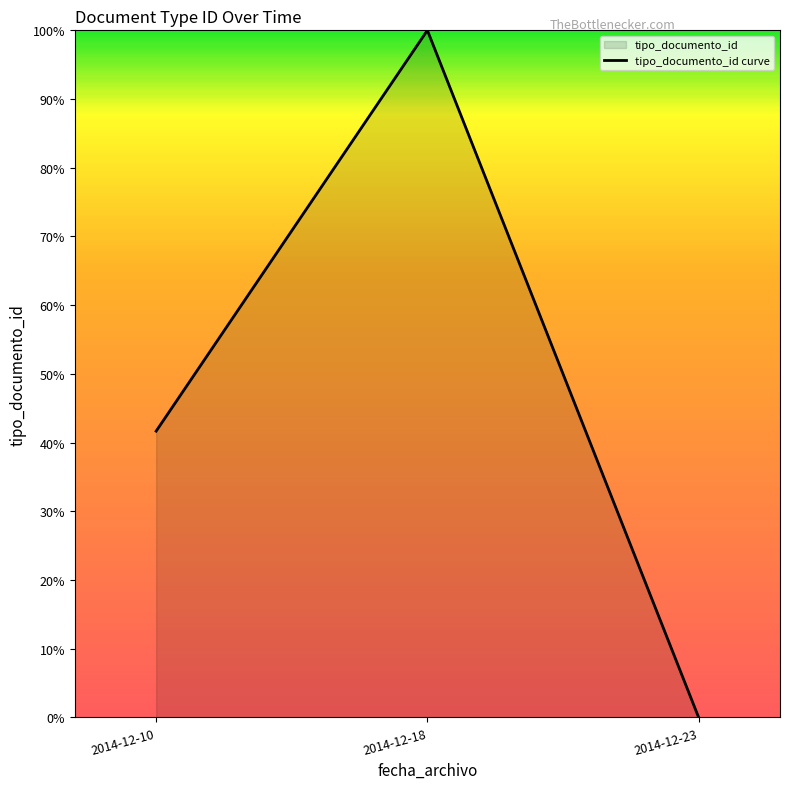

List the labels in order of value, smallest first.

2014-12-23, 2014-12-10, 2014-12-18